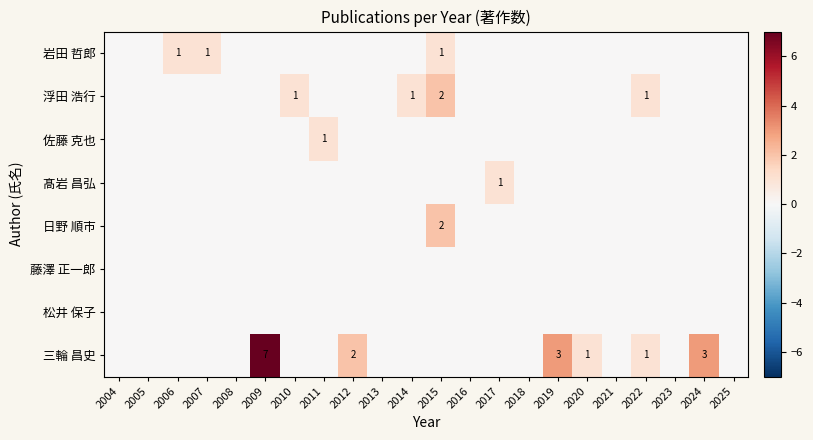

What is the greatest value displayed?

7